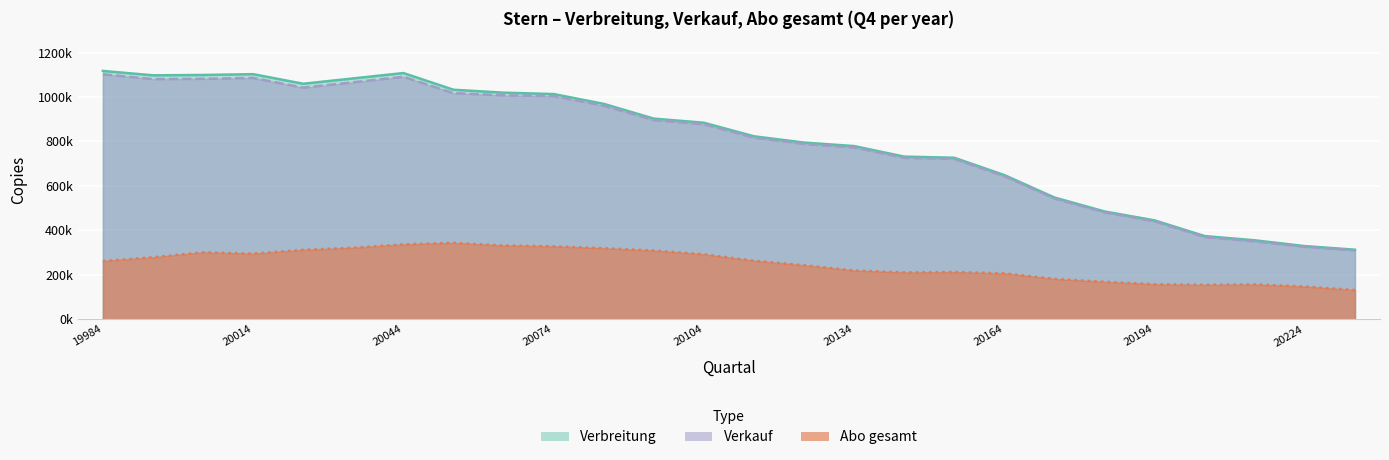

At which label does Verkauf reach its peak?

19984